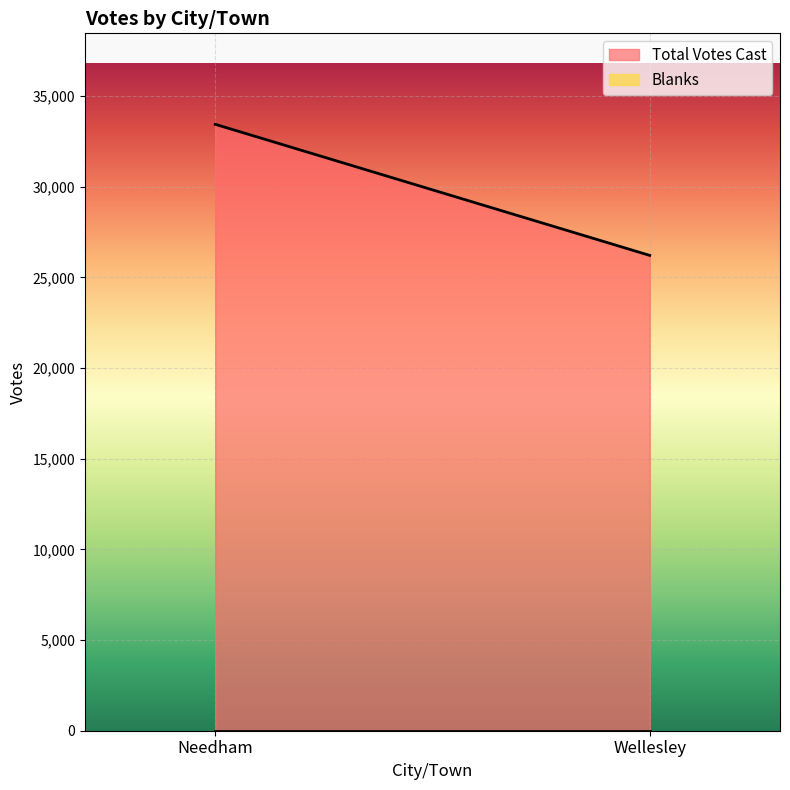

Read the Total Votes Cast value at Needham, to the nearest 10.

33450